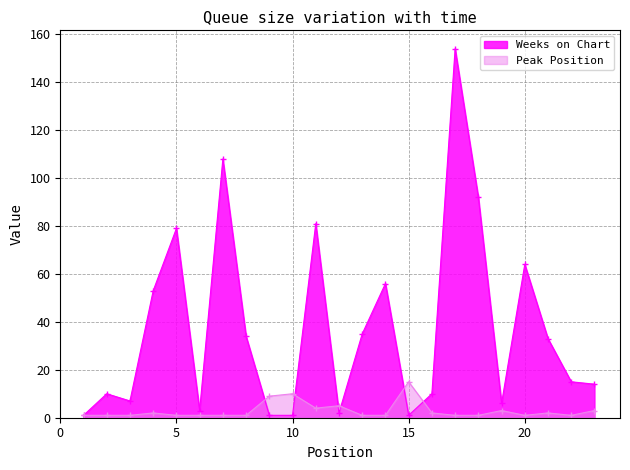

Between which two adjacent categories do Weeks on Chart and Peak Position first intersect?

8 and 9